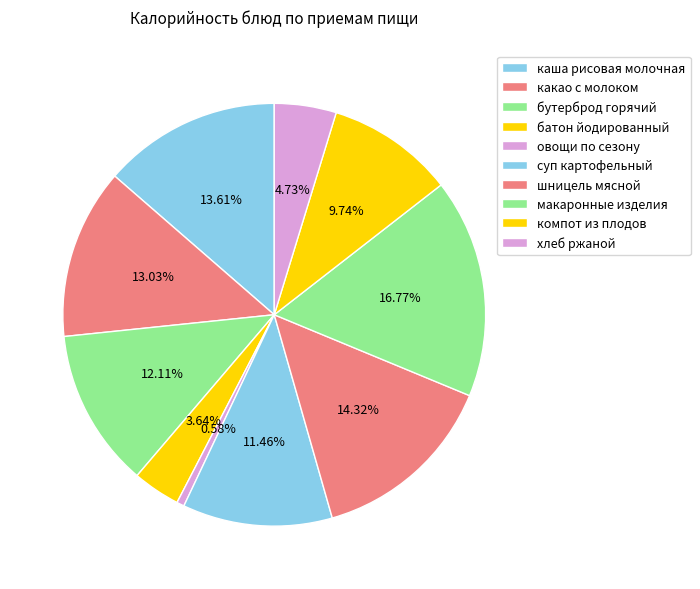

How many slices are in this pie chart?

10